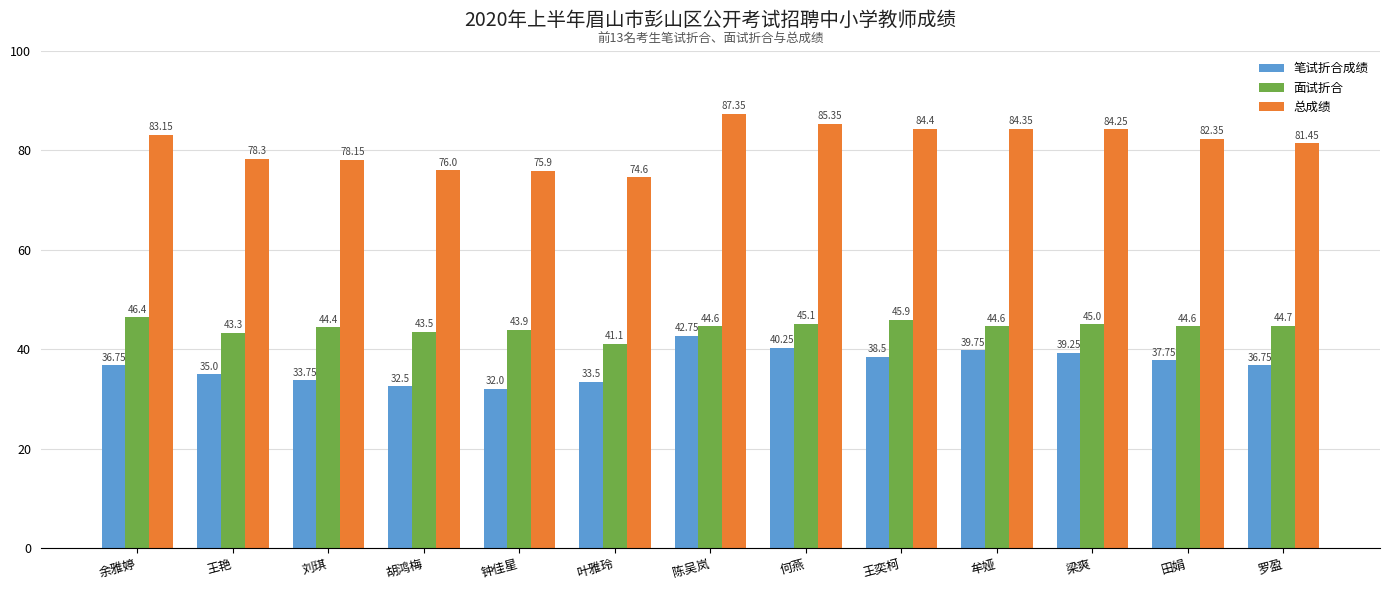

How many data points in 总成绩 are less than 82?

6